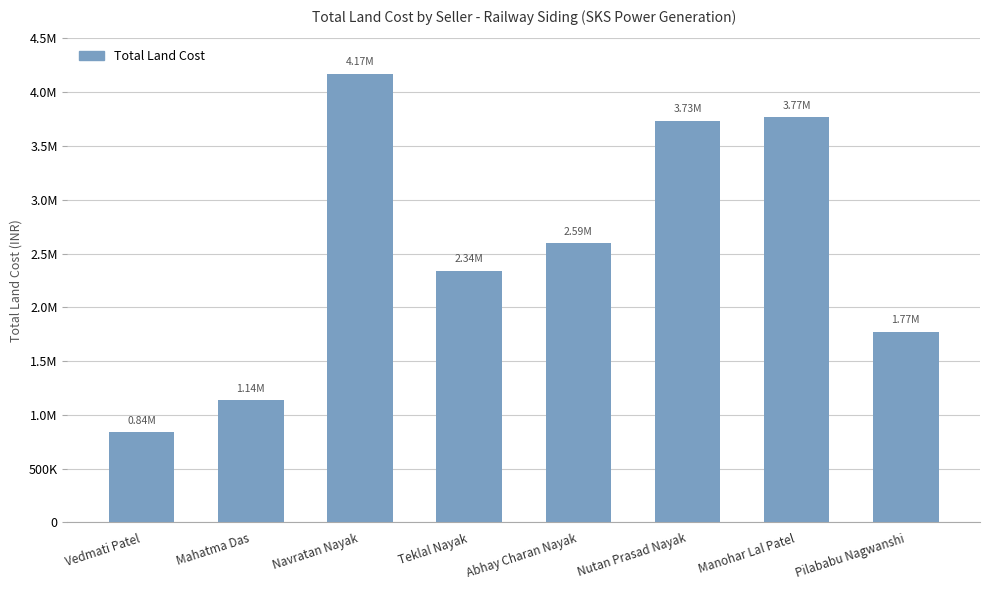

Are the bars horizontal?

No